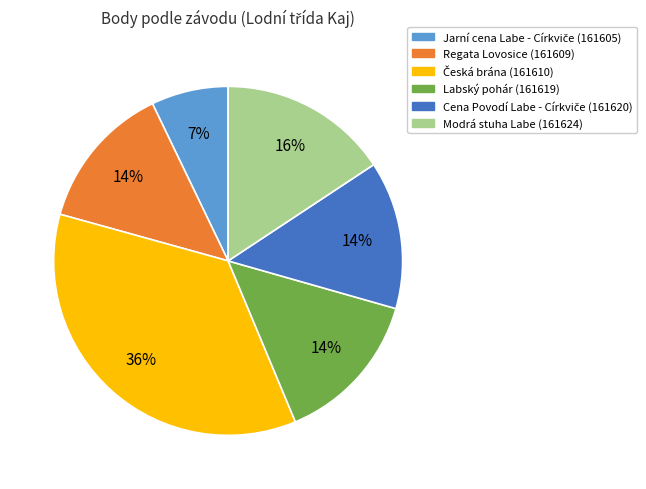

Does any single category account for the majority?

No